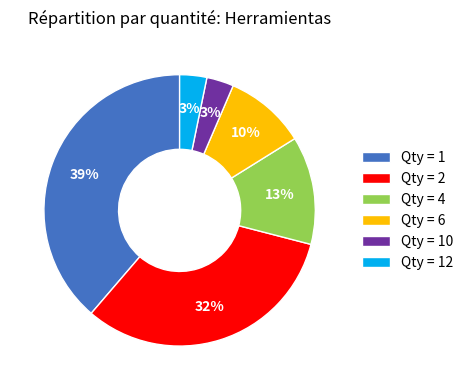

Between Qty = 1 and Qty = 10, which is larger?

Qty = 1